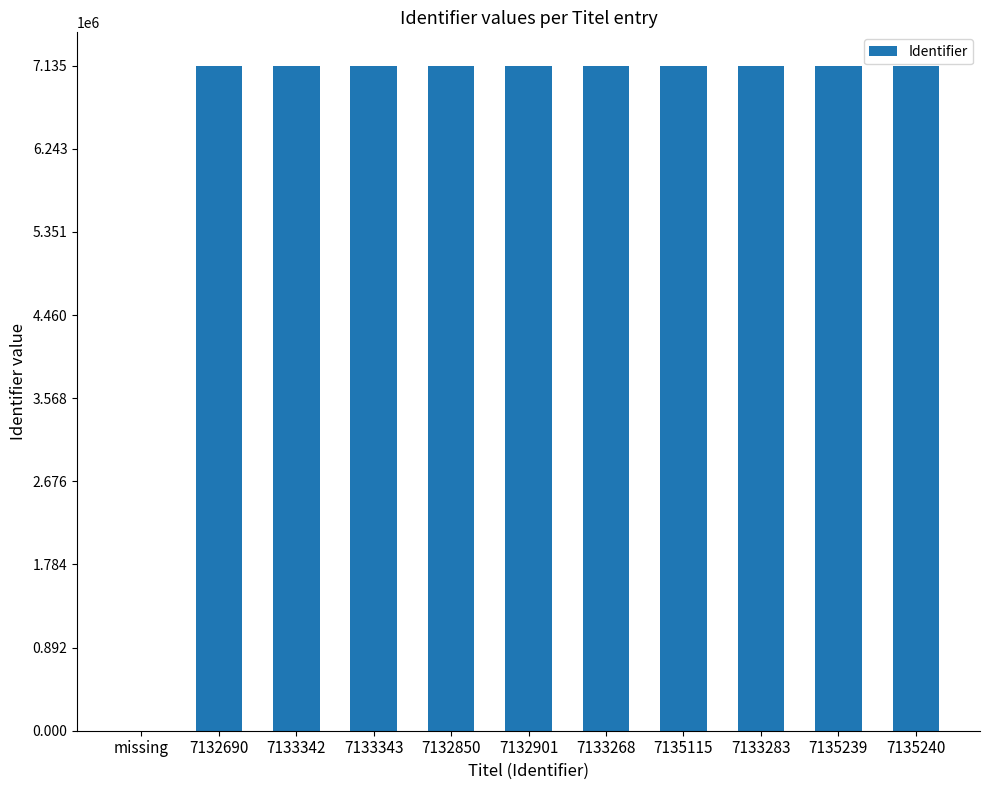

What is the sum of all values?

71337271